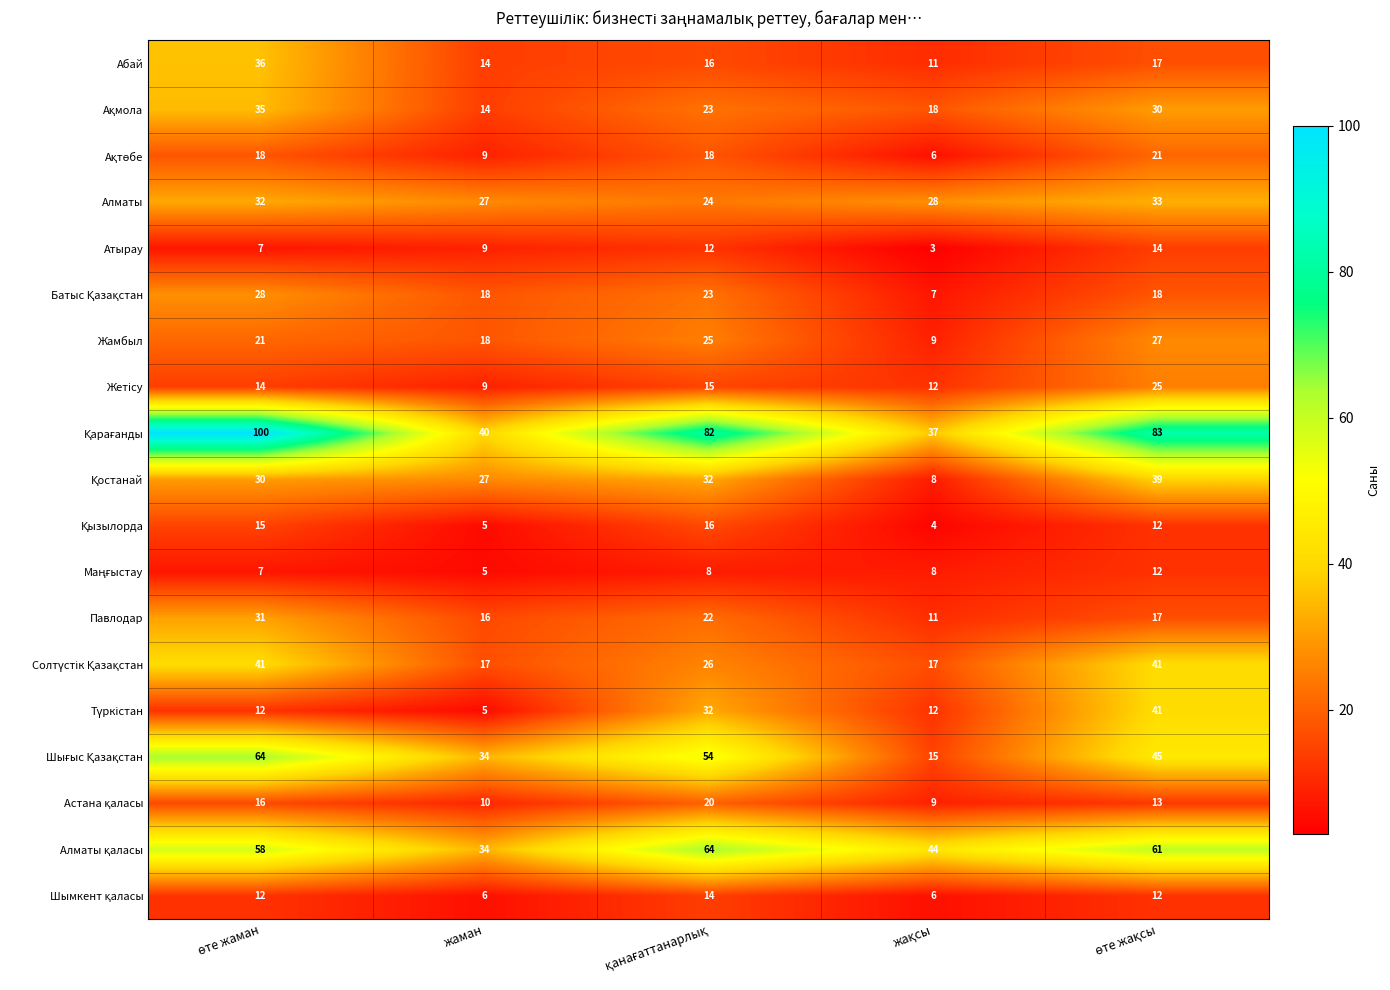

Count the Атырау values in the range 7 to 12.

3